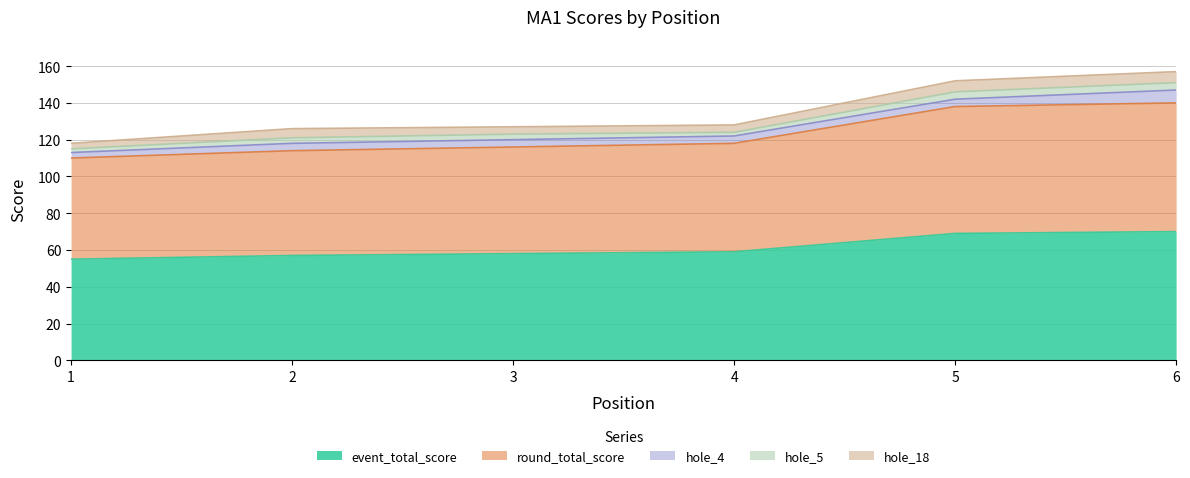

What is the difference between the maximum and minimum values in the hole_5 series?

2